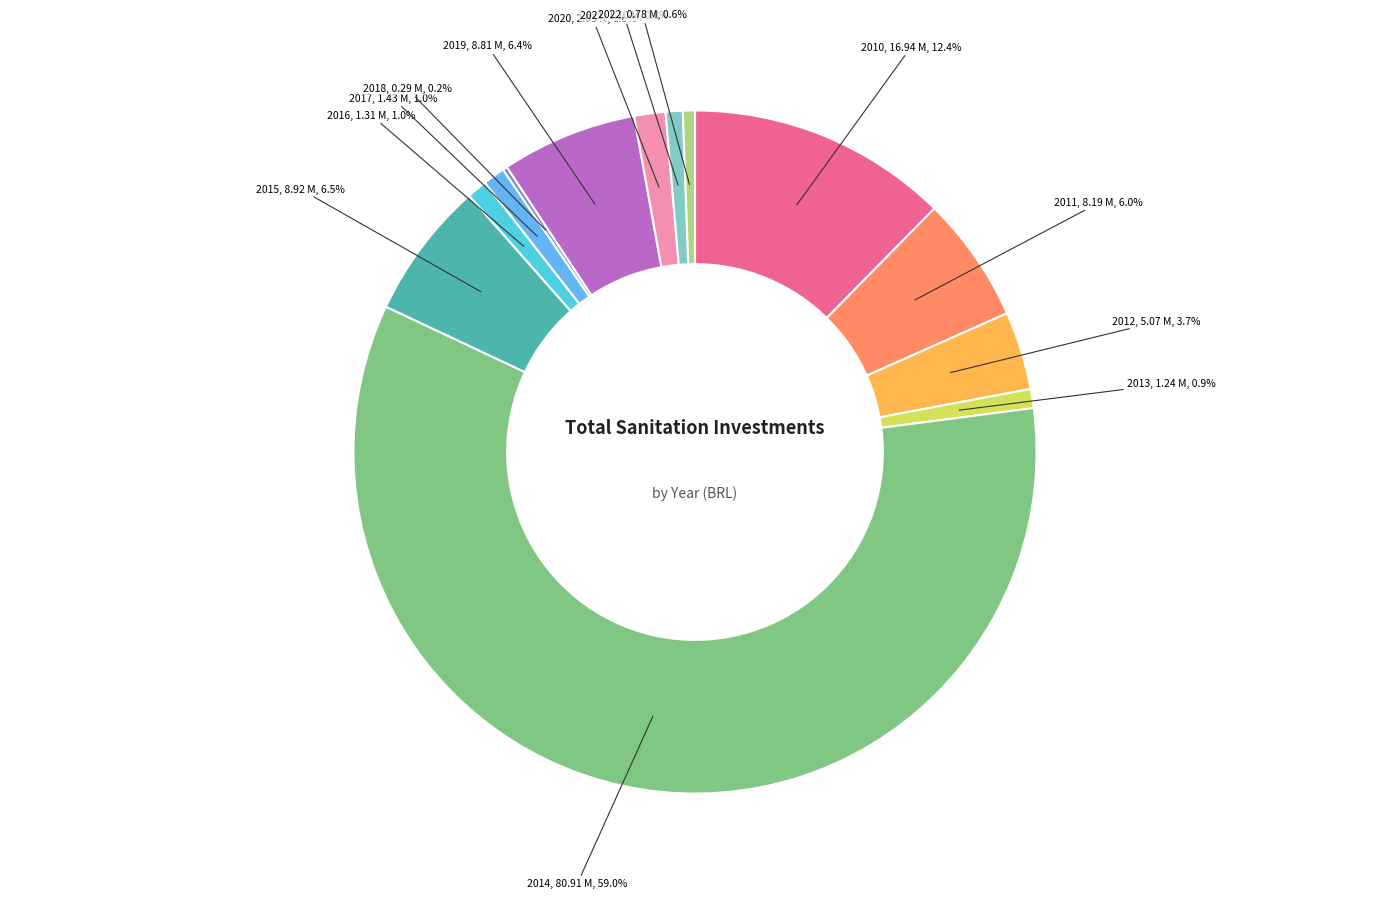

Is there a majority slice in this chart?

Yes